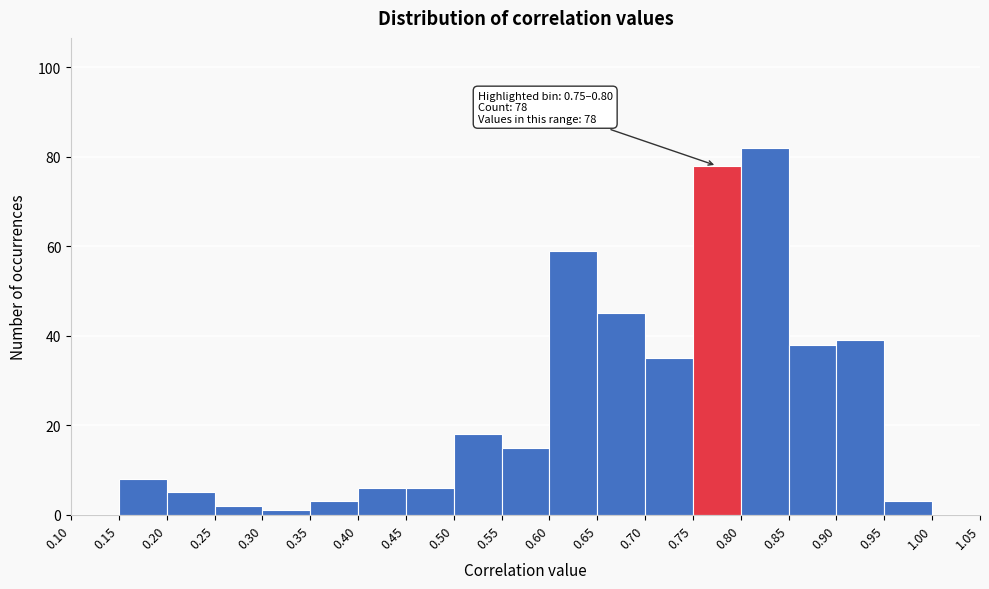

Over which range of the x-axis is the bar tallest?

0.80 to 0.85